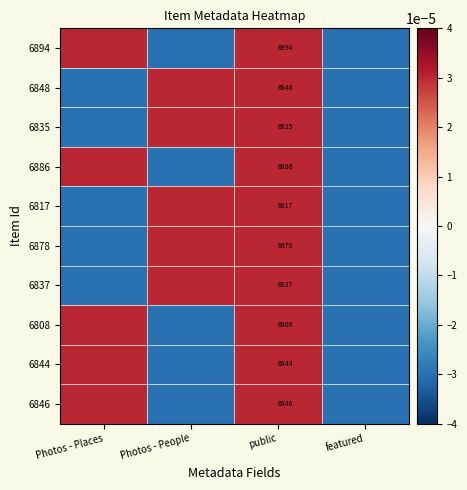

How many data points in 6886 are above 0?

2